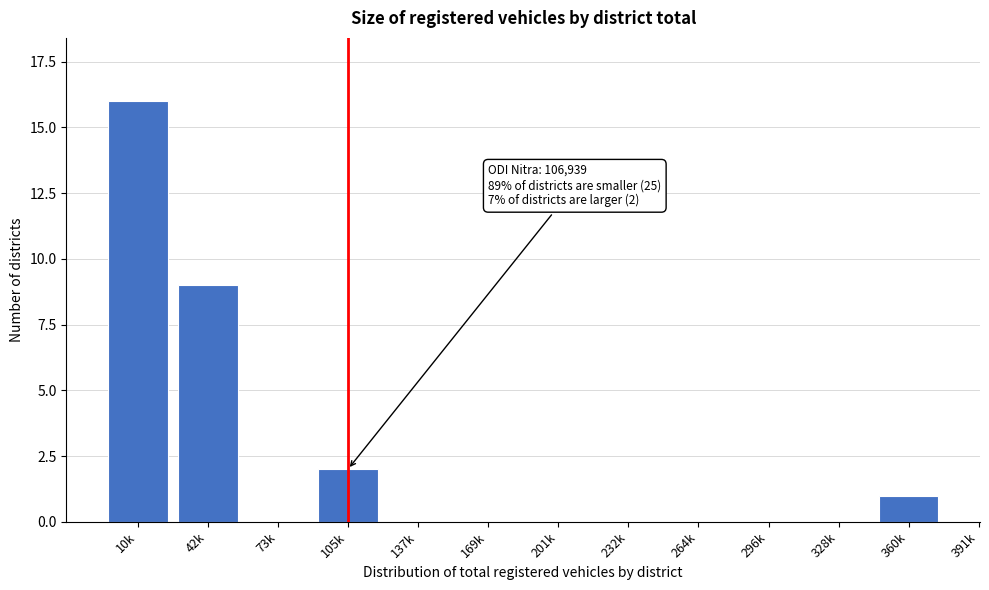

Reading left to right, list all the values displayed in this chart.

10k=16	42k=9	73k=0	105k=2	137k=0	169k=0	201k=0	232k=0	264k=0	296k=0	328k=0	360k=1